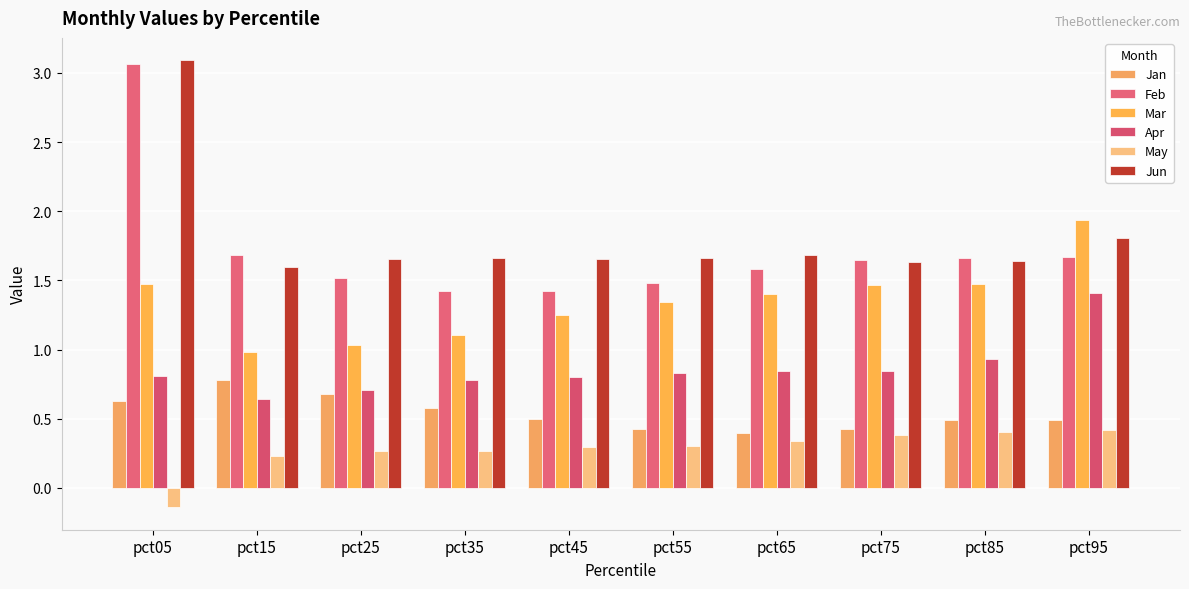

Which label corresponds to the largest value in the chart?

pct05